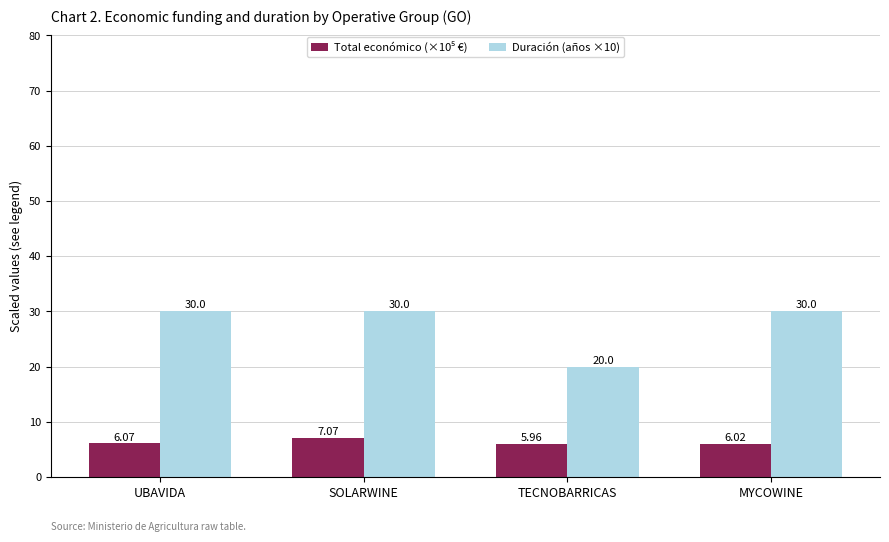

What is the sum of all Duración (años ×10) values?

110.0